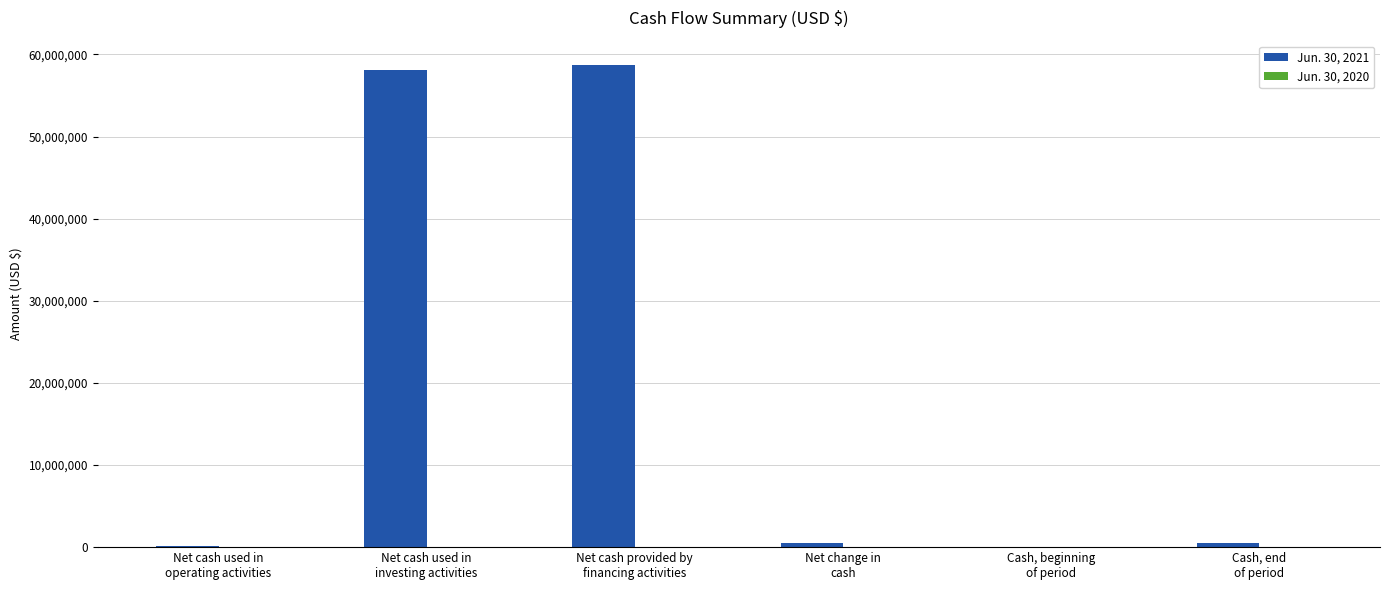

What is the maximum value shown in the chart?

58741147